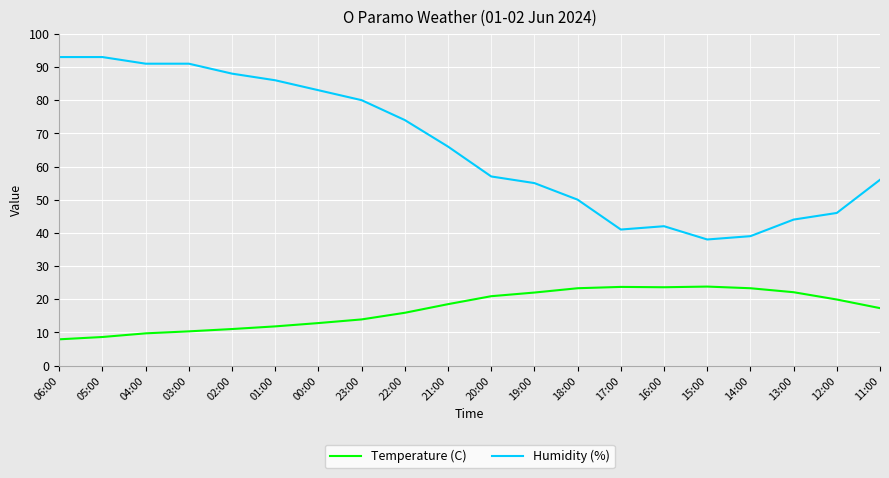

Does the chart have visible grid lines?

Yes